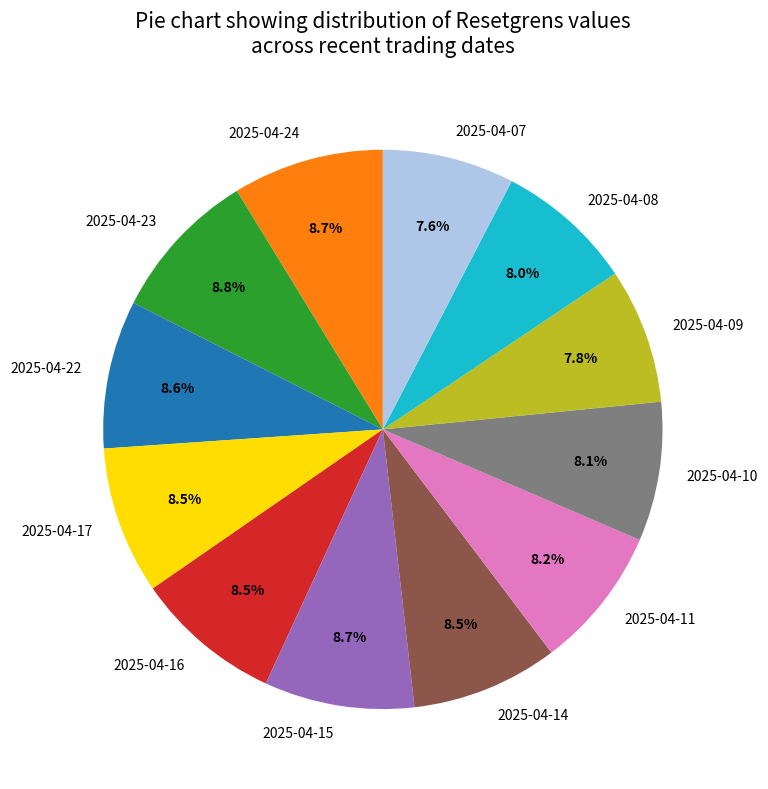

Is it true that 2025-04-14 is 1% of the pie?

False